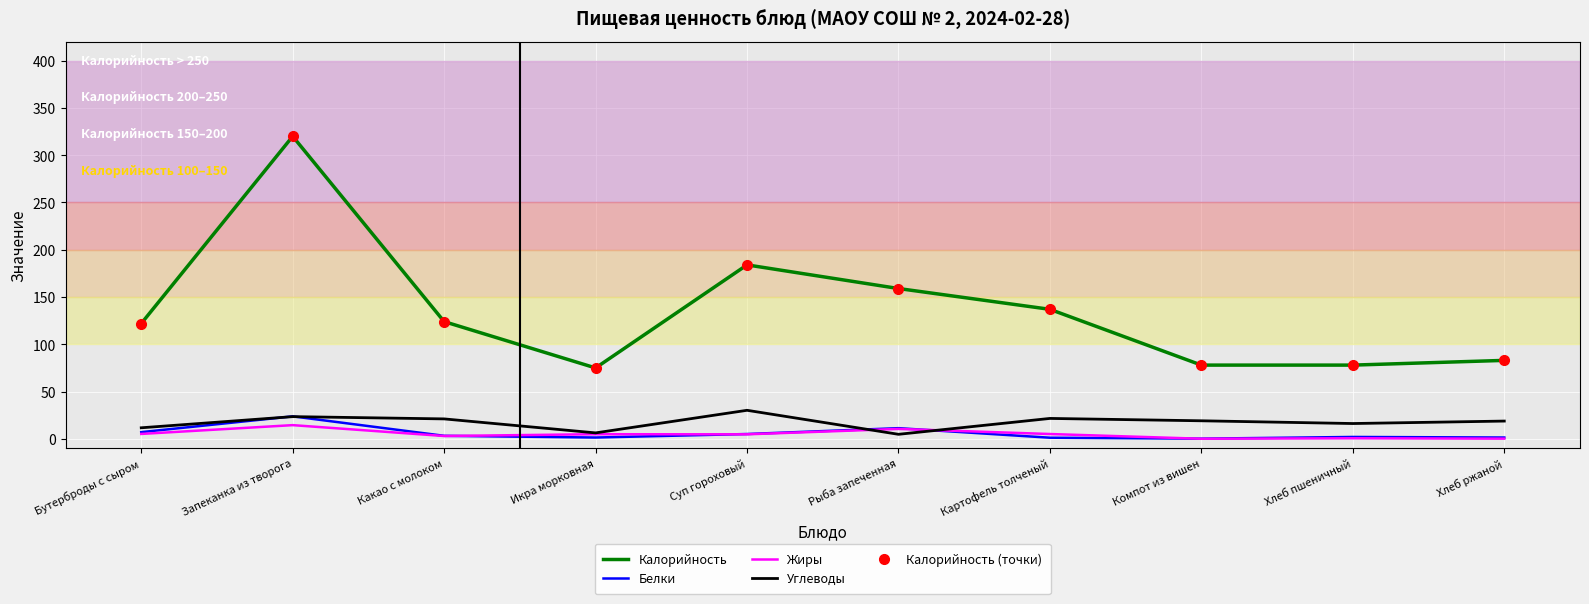

What is the label of the 10th point from the right?

Бутерброды с сыром